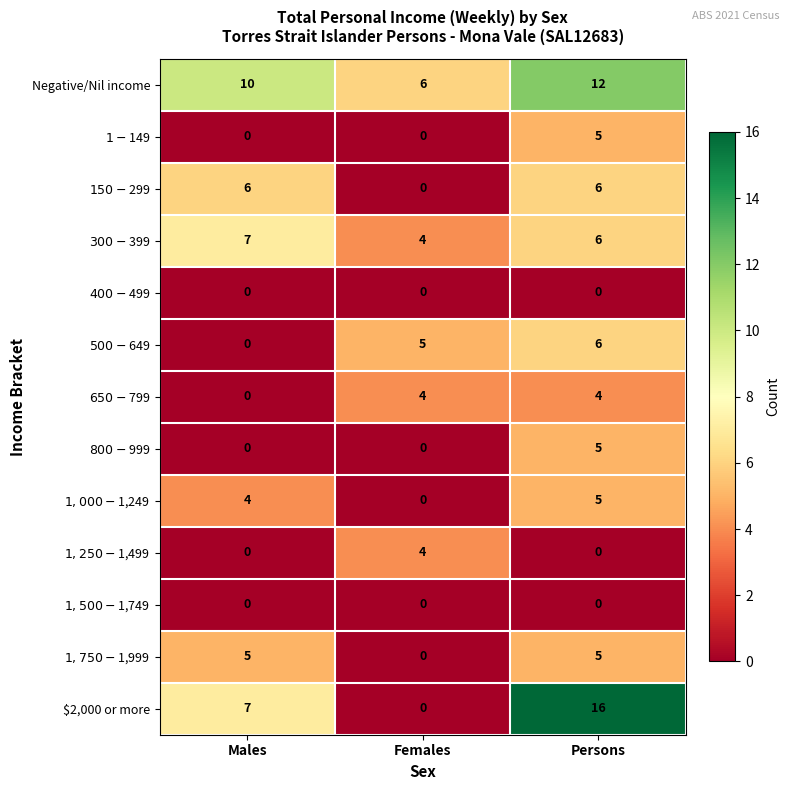

What is the difference between the highest and lowest values at Males?

10